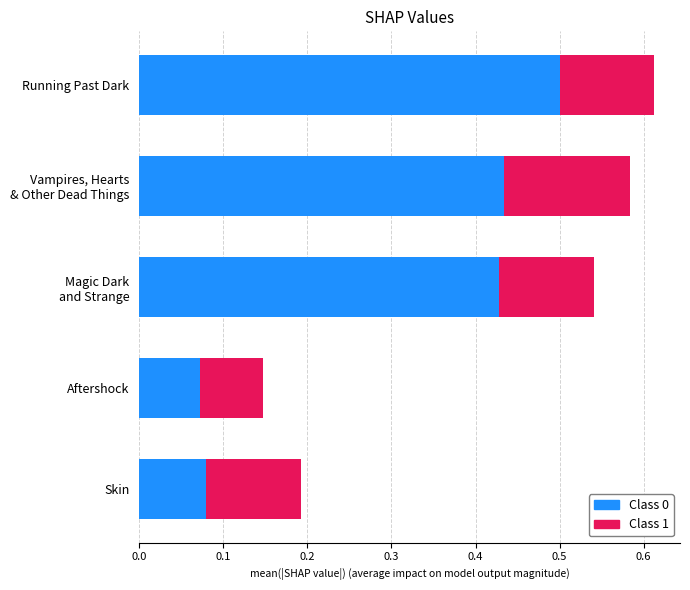

Is it true that Class 0 equals 0.2 at Running Past Dark?

False